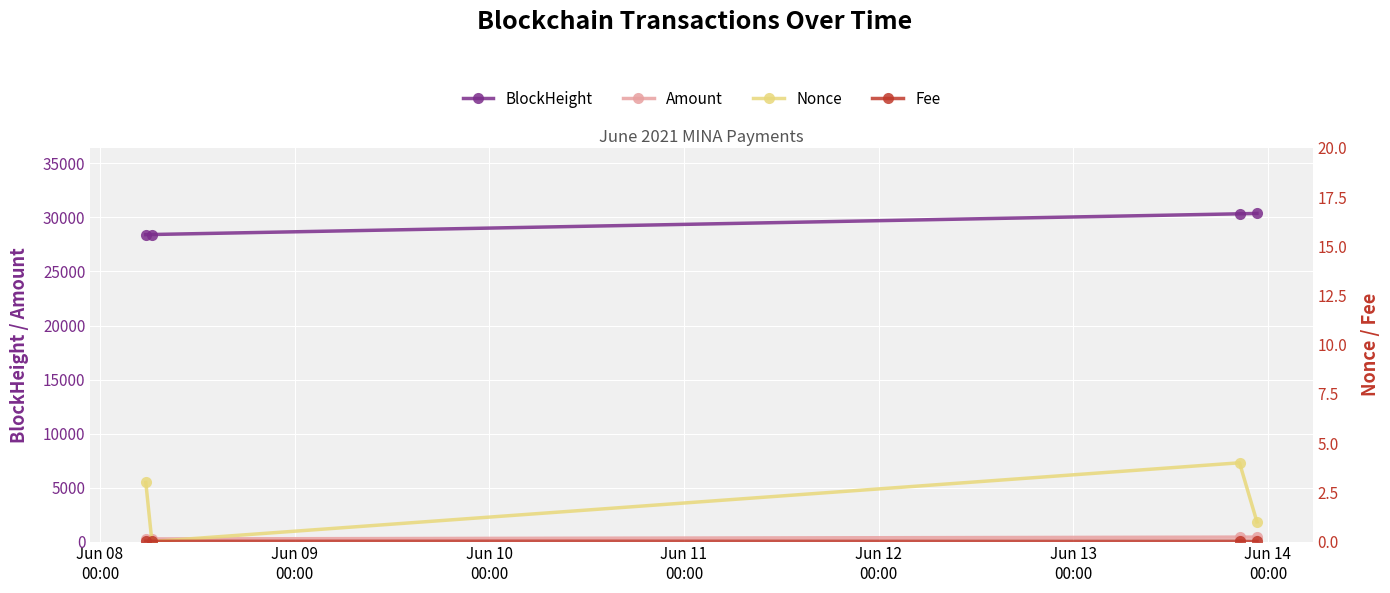

What is the value of the BlockHeight point at the 2nd from the left?

28424.0